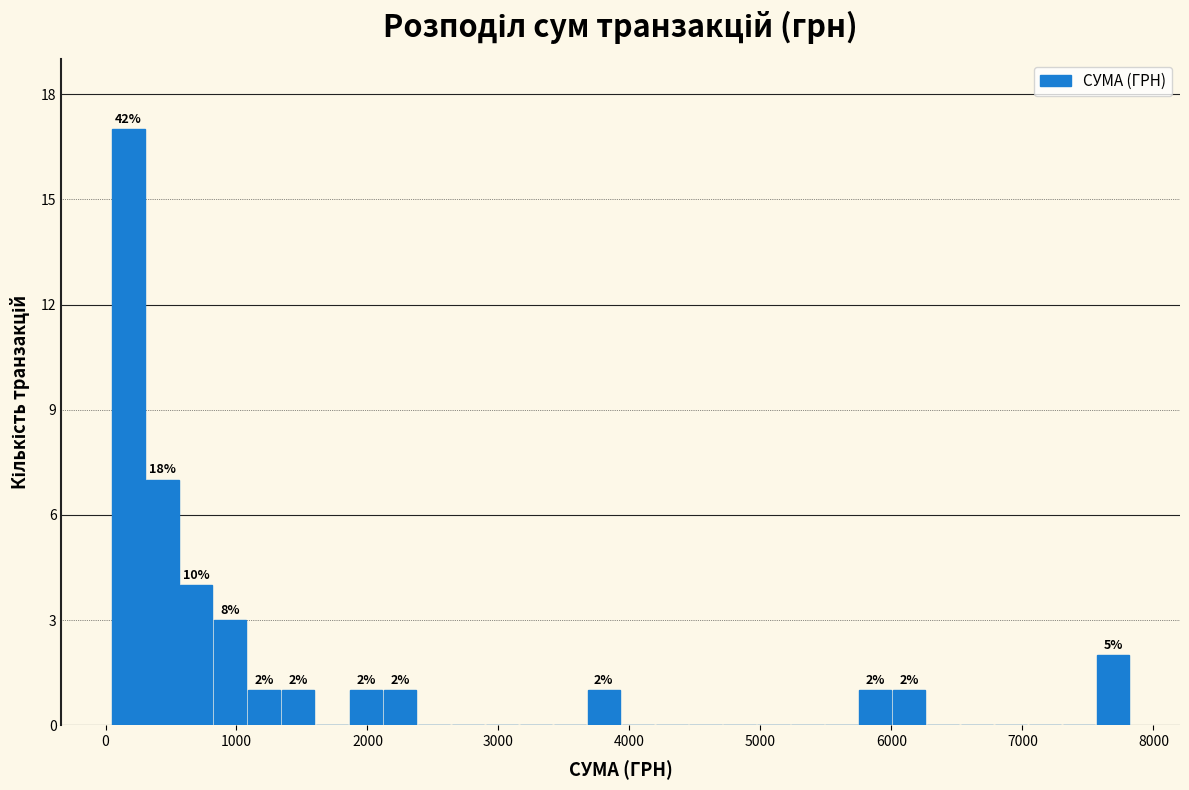

Around what value on the x-axis is the tallest bar? Give the approximate position of its centre, as read against the axis.

200